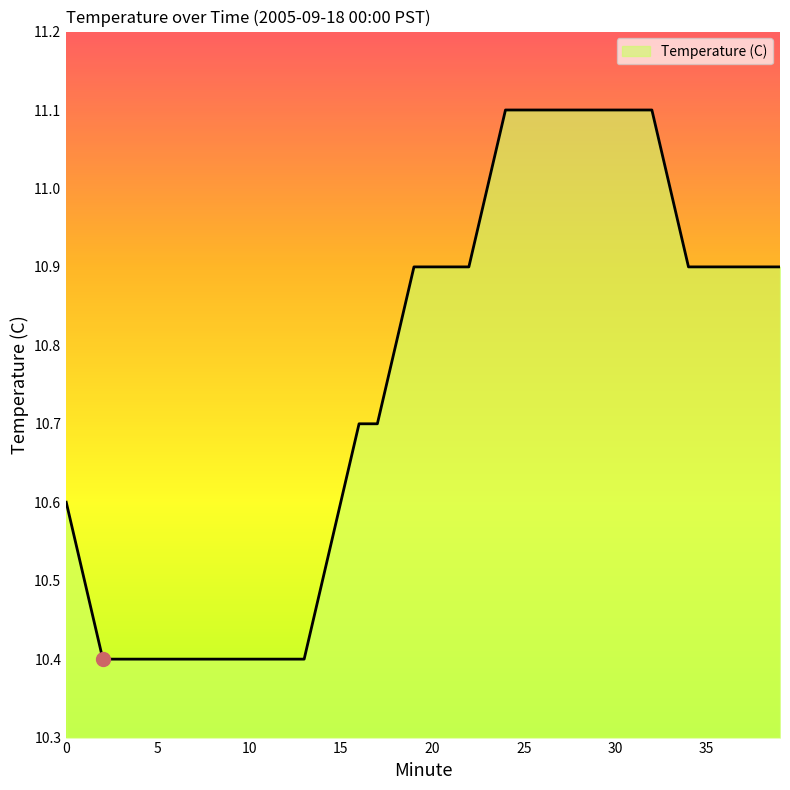

What is the smallest value displayed?

10.4